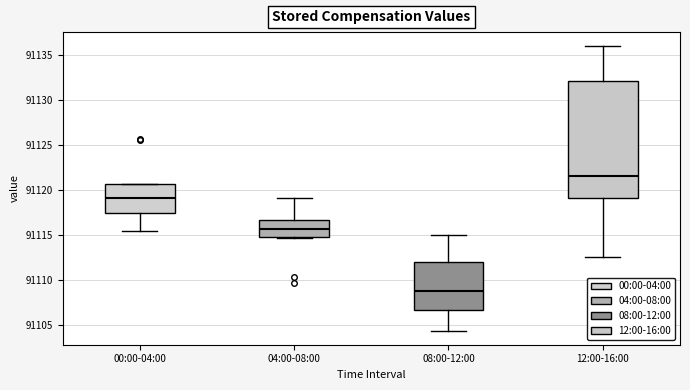

Reading left to right, read every box against the y-axis: the position of its median line, the range the box covers, and the ends of its whiskers. The values are not printed on the chart, so give them approximately, as read against the axis.

00:00-04:00: median 91119.0, box 91117.5 to 91120.5, whiskers 91115.5 to 91120.5
04:00-08:00: median 91115.5, box 91115.0 to 91116.5, whiskers 91114.5 to 91119.0
08:00-12:00: median 91109.0, box 91106.5 to 91112.0, whiskers 91104.5 to 91115.0
12:00-16:00: median 91121.5, box 91119.0 to 91132.0, whiskers 91112.5 to 91136.0